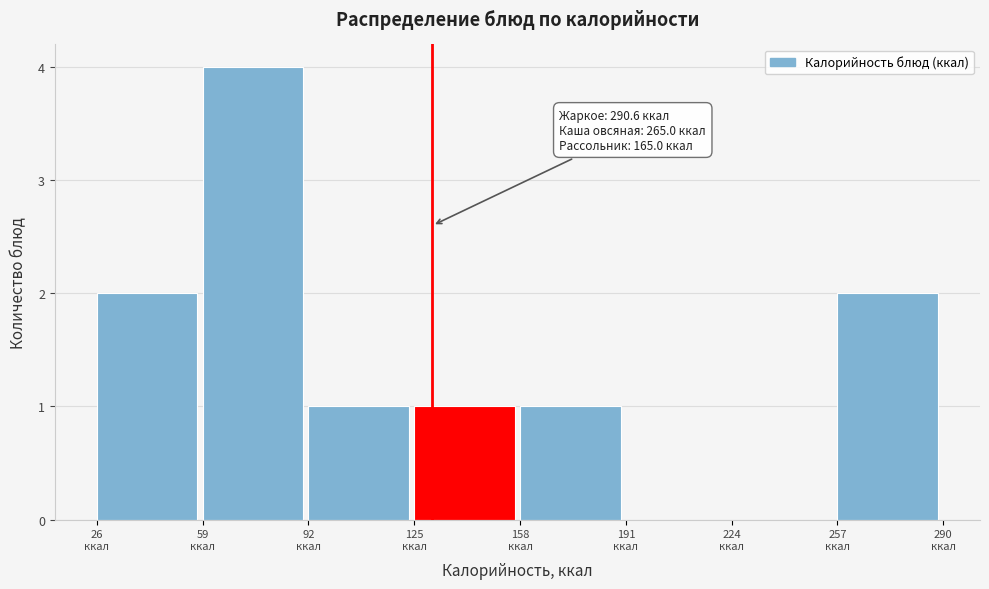

Over which range of the x-axis is the bar tallest?

60 to 90